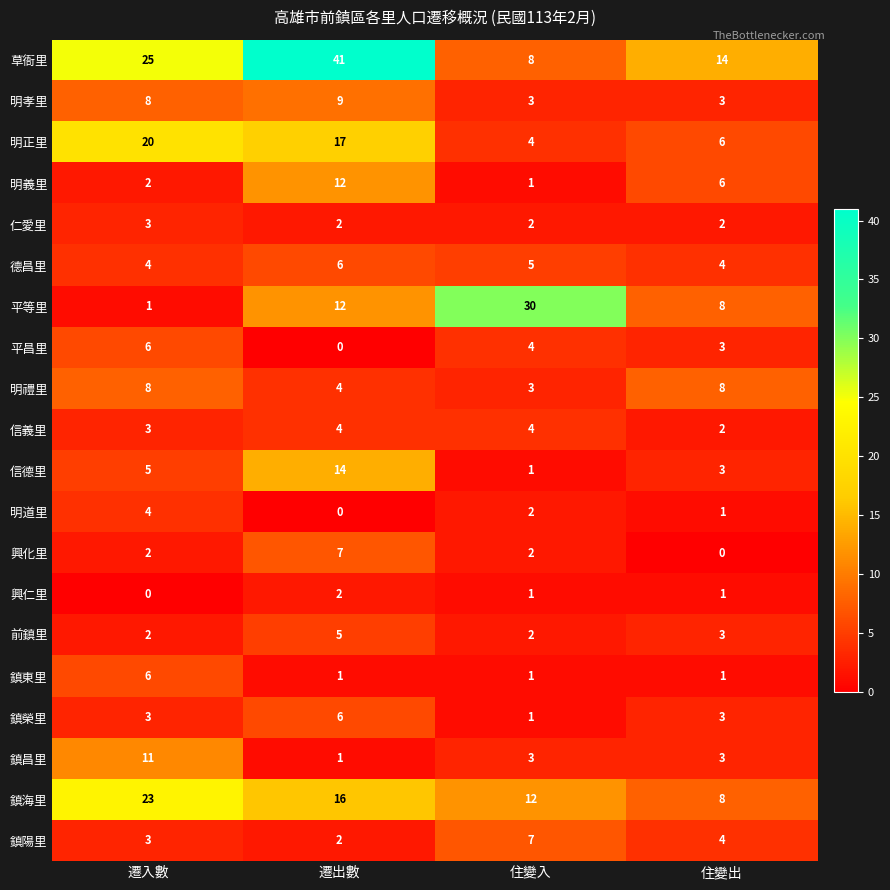

How many 鎮陽里 values are between 3 and 7?

3